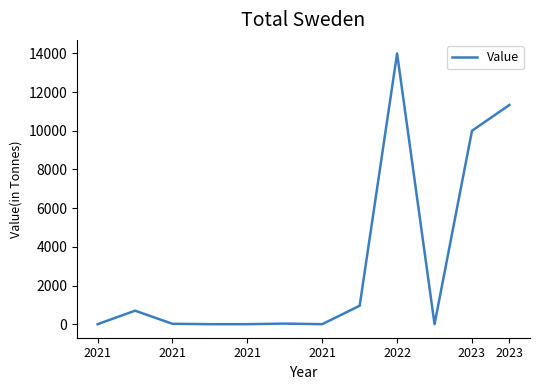

Is this an area chart (filled region under the line)?

No